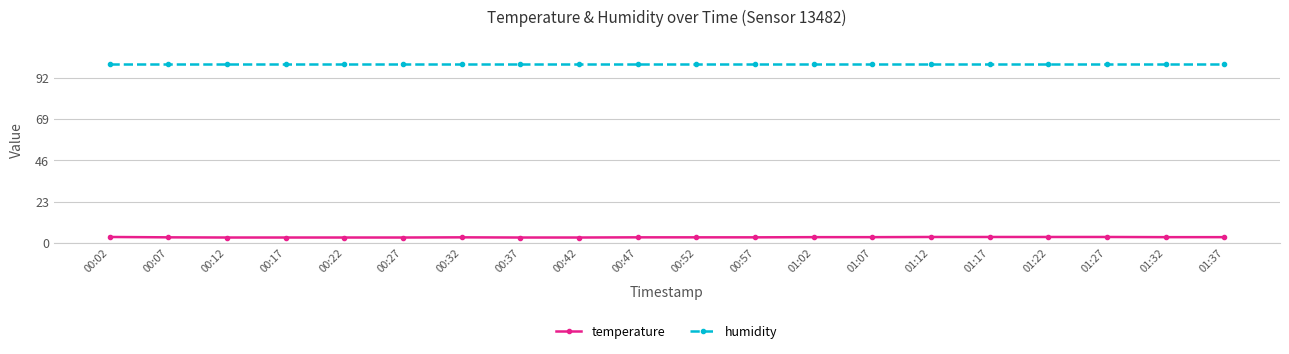

What is the maximum value shown in the chart?

99.9